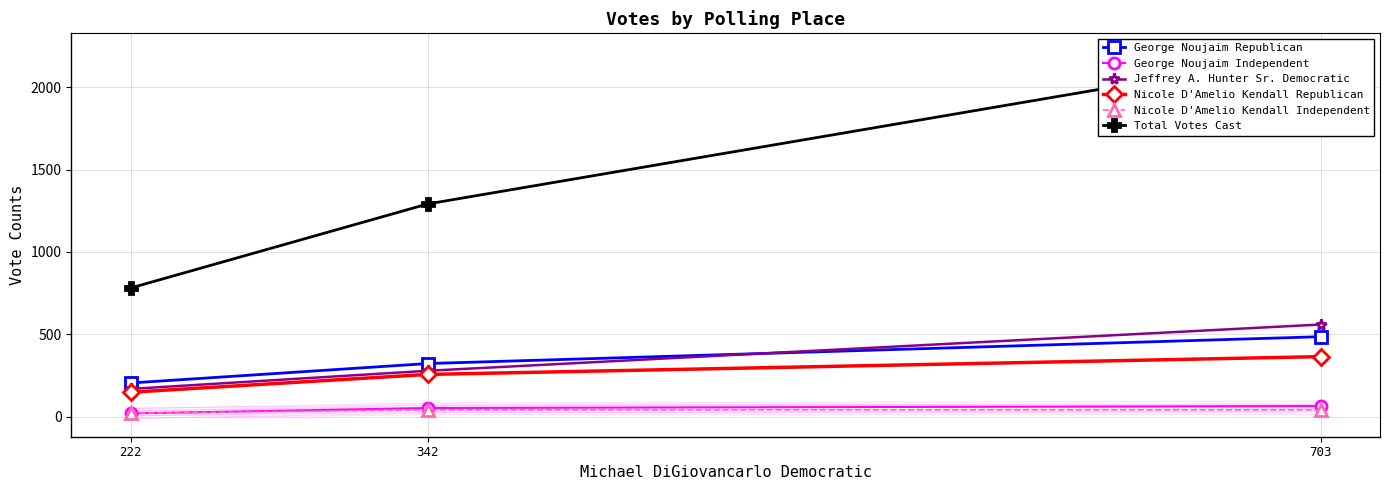

How many data points in Nicole D'Amelio Kendall Republican are above 256?

1